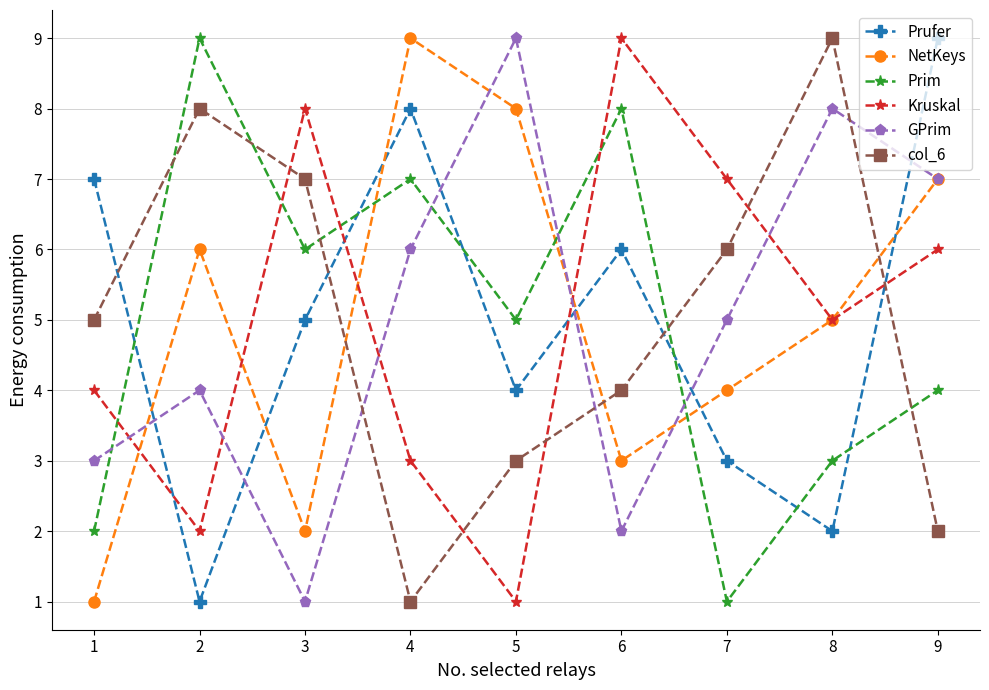

At 6, list the series in order from largest to smallest.

Kruskal, Prim, Prufer, col_6, NetKeys, GPrim